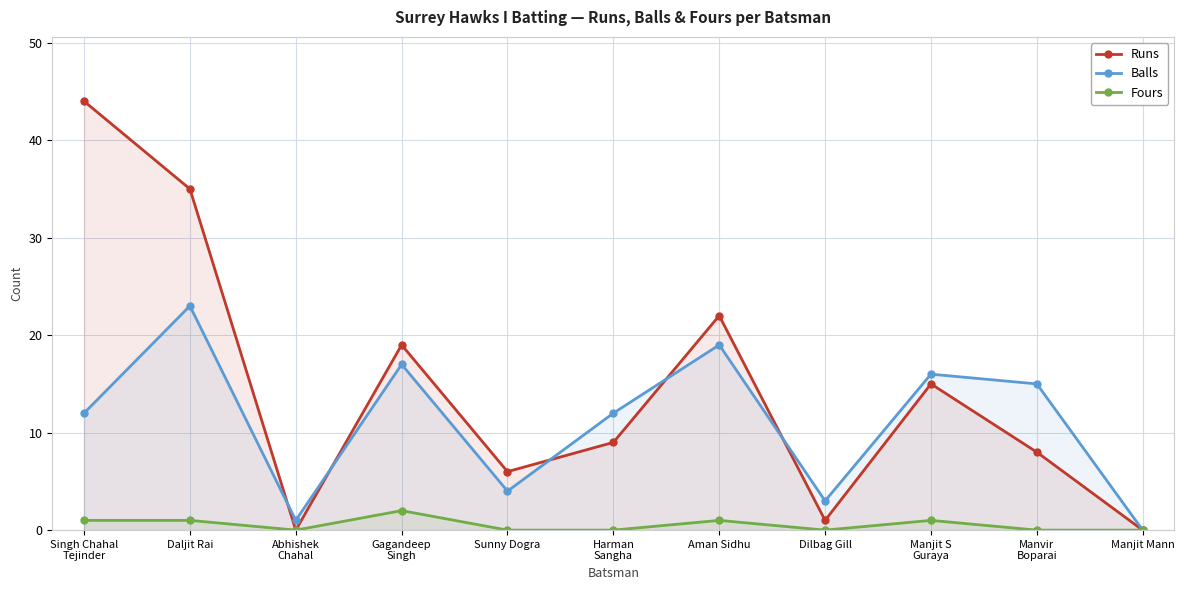

Where is the first local minimum for Fours?

Abhishek
Chahal